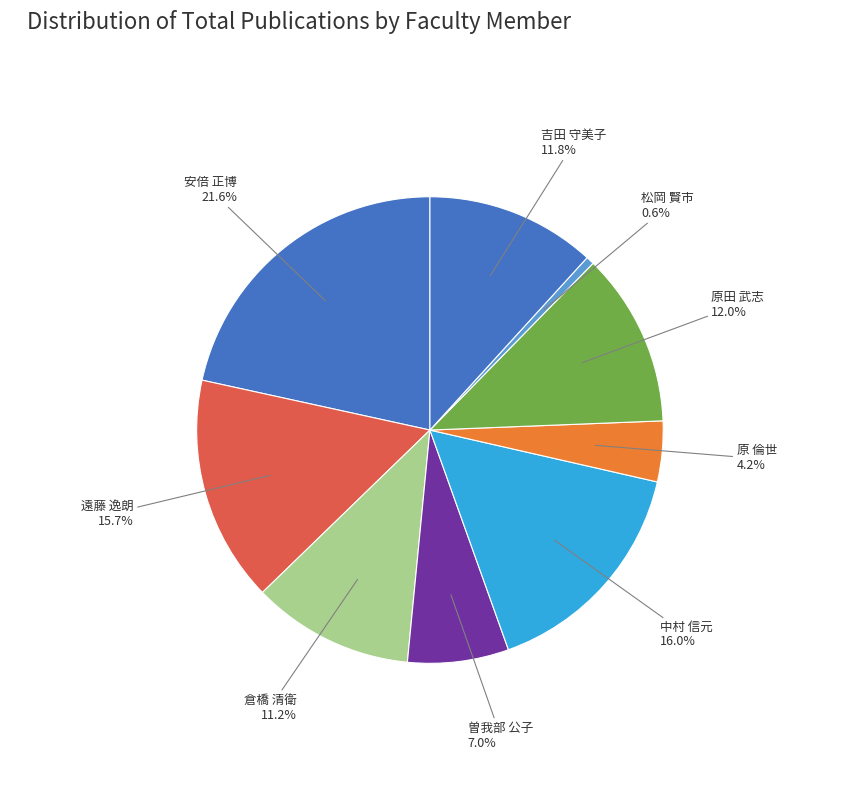

The 原田 武志 slice represents 19% of the pie. True or false?

False